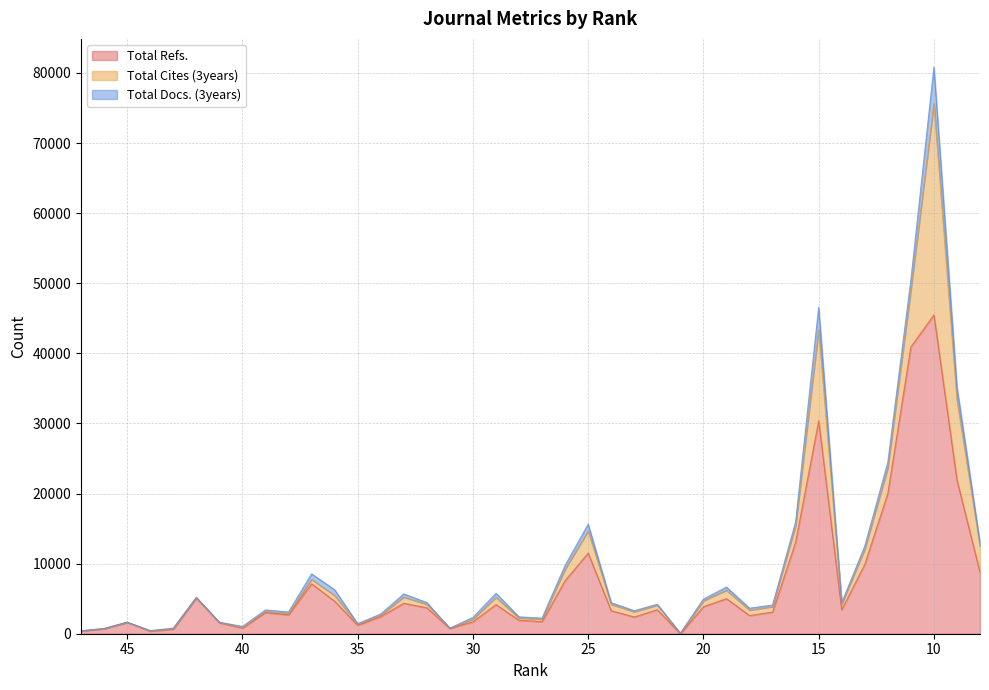

How many intersections are there between Total Refs. and Total Cites (3years)?

2